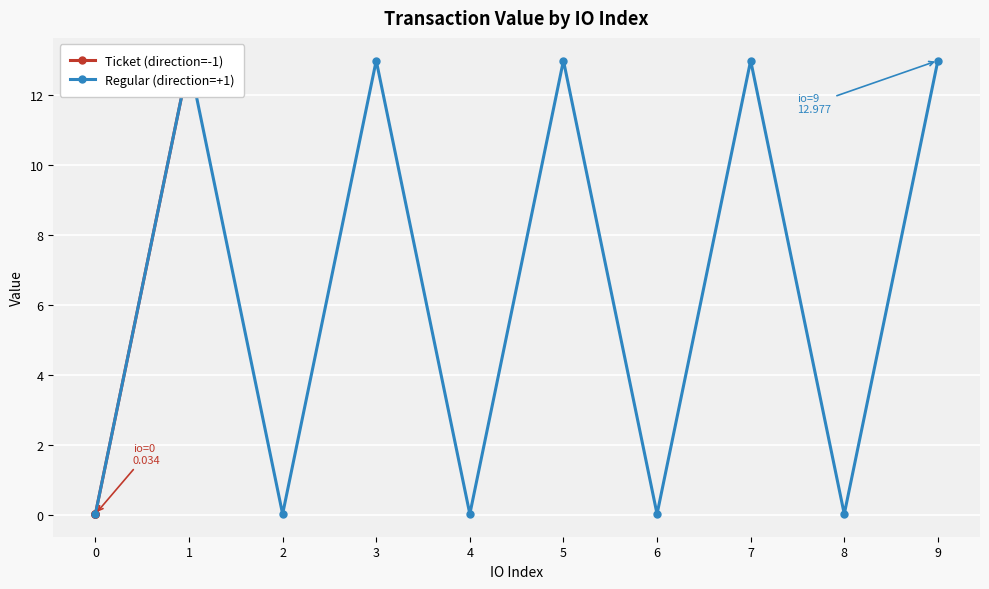

How many interior local peaks does the Regular (direction=+1) series have?

4